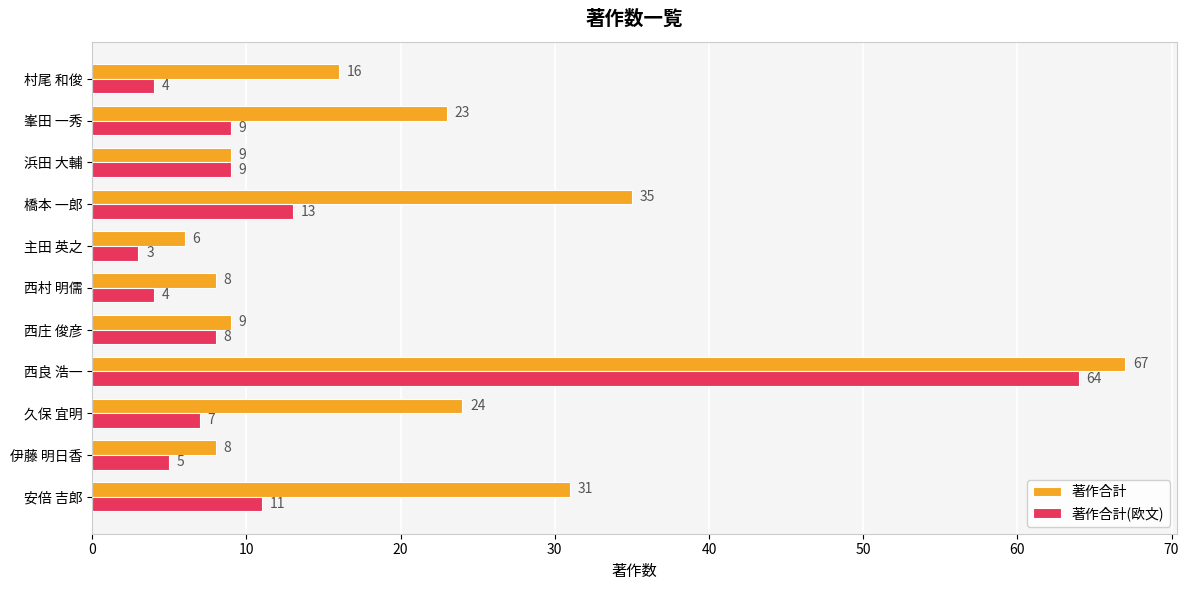

What is the difference between the maximum and second lowest values in the 著作合計 series?

59